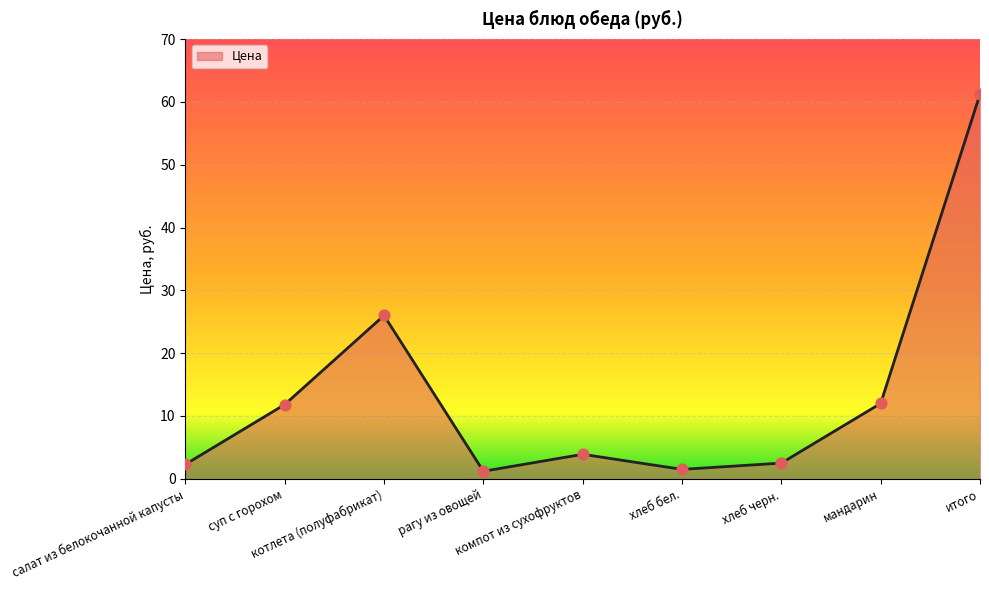

What is the change in value from рагу из овощей to компот из сухофруктов?

+2.7